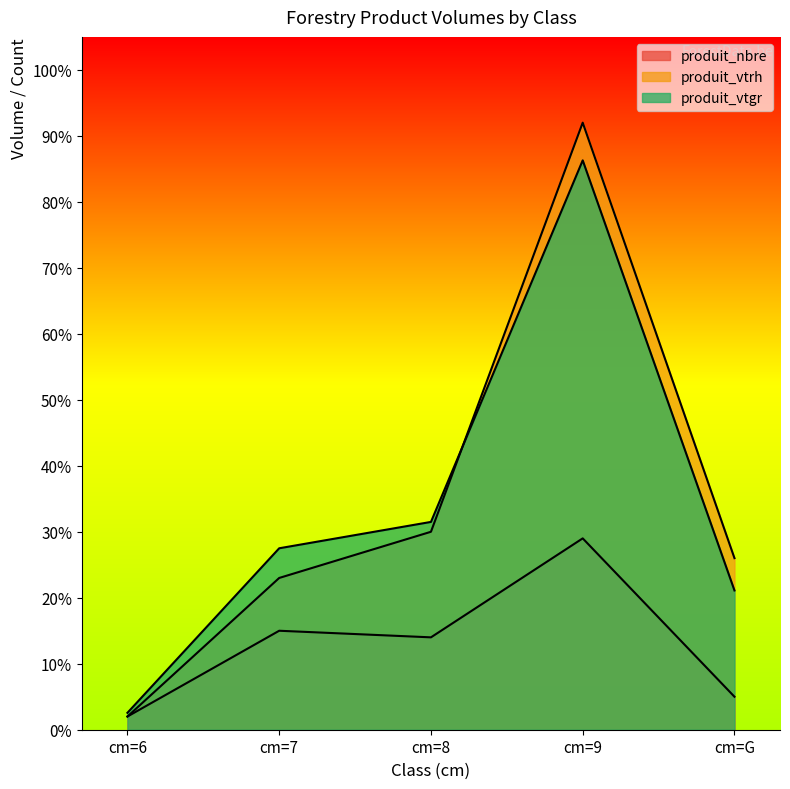

What is the total value across all series at cm=6?

6.6